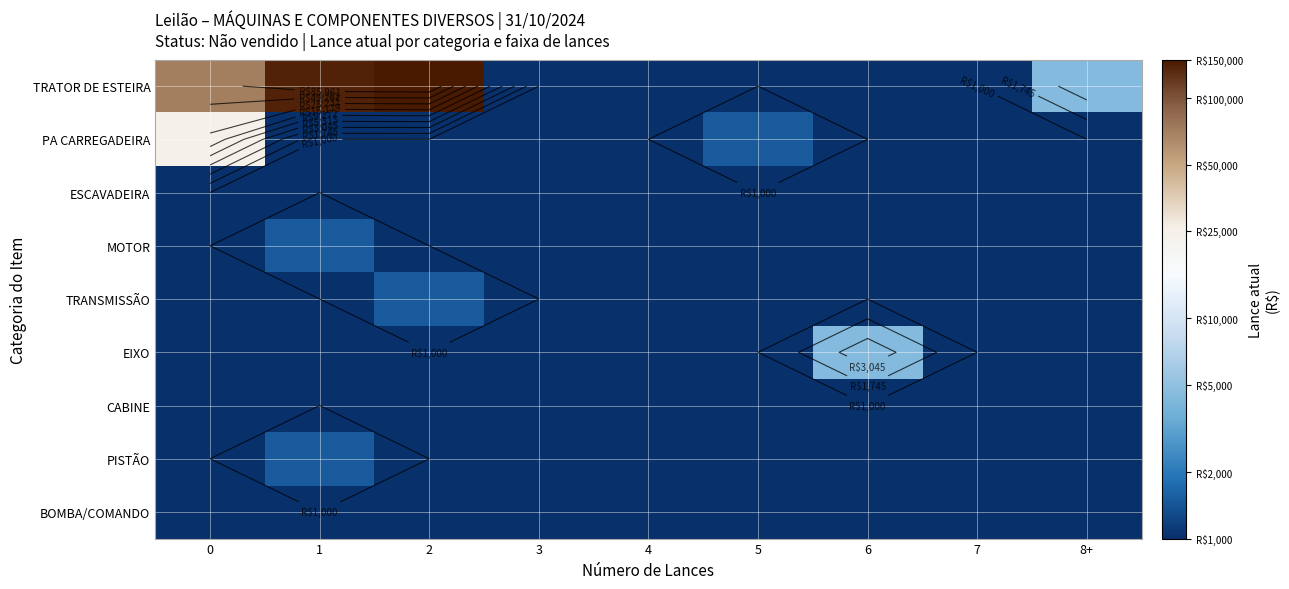

Rank the categories by PISTÃO value from highest to lowest.

1, 0, 2, 3, 4, 5, 6, 7, 8+